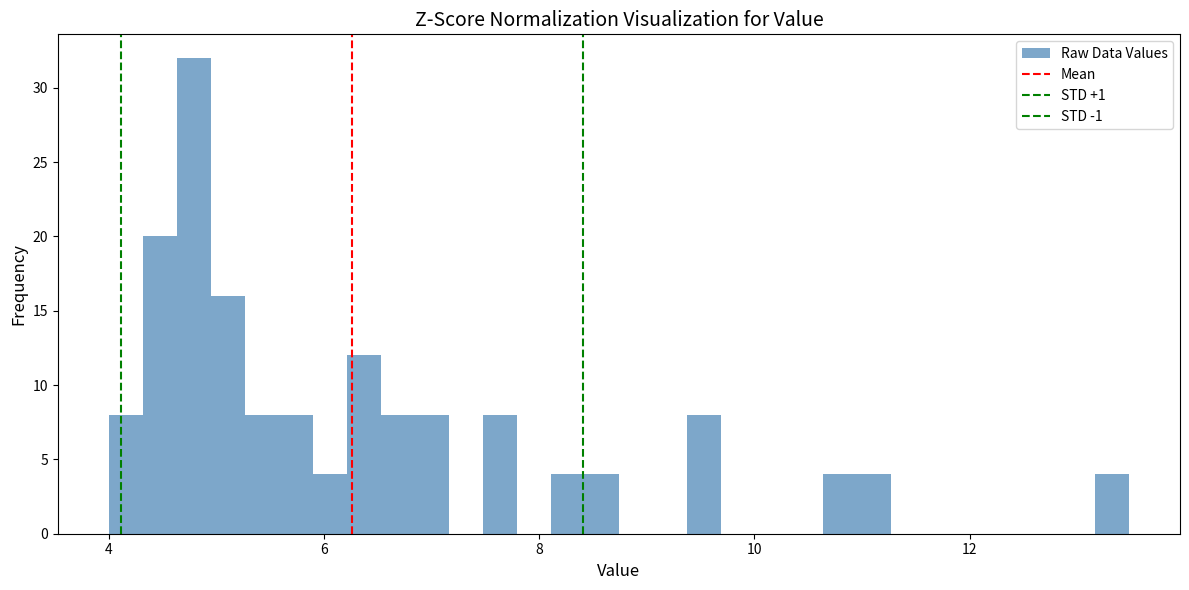

Read against the x-axis, roughly where is the centre of the tallest bar?

4.8